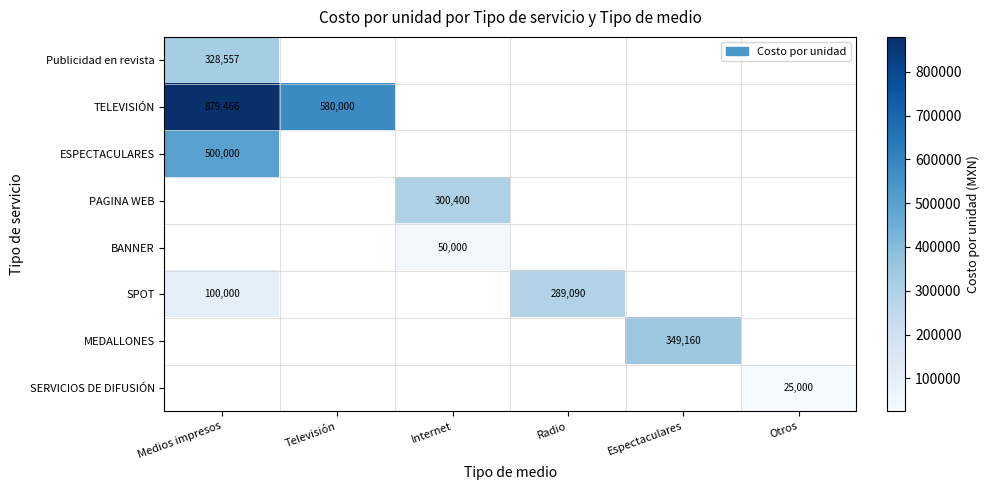

Is it true that BANNER equals 50000.0 at Internet?

True